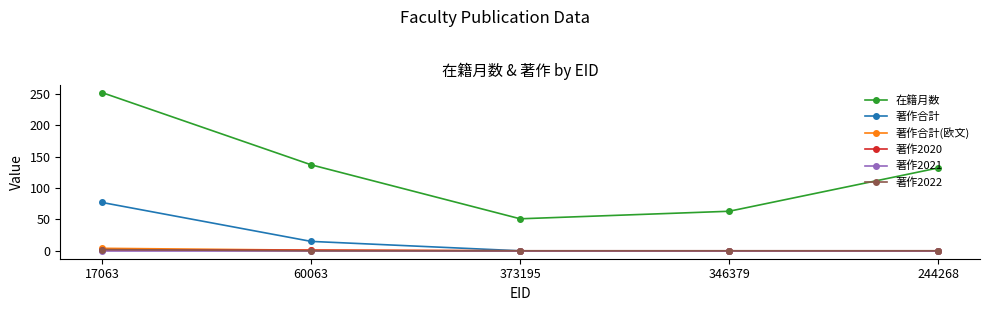

Which series has the widest spread of values?

在籍月数